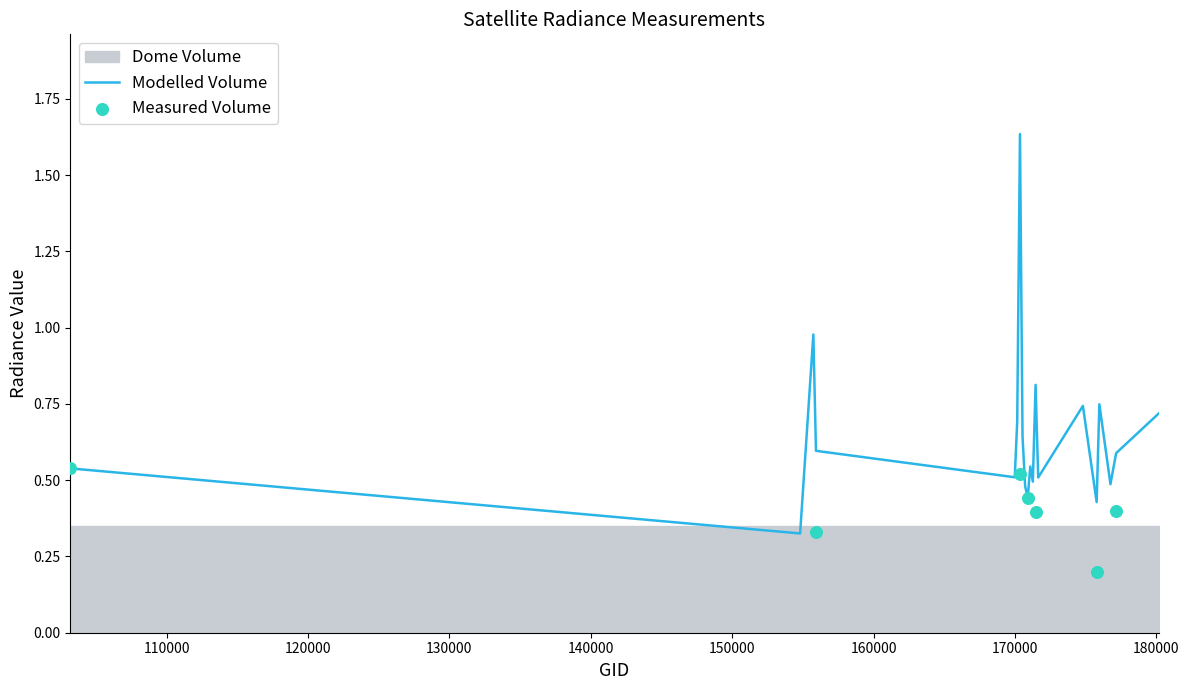

At which category is the sum across all series the highest?

170350